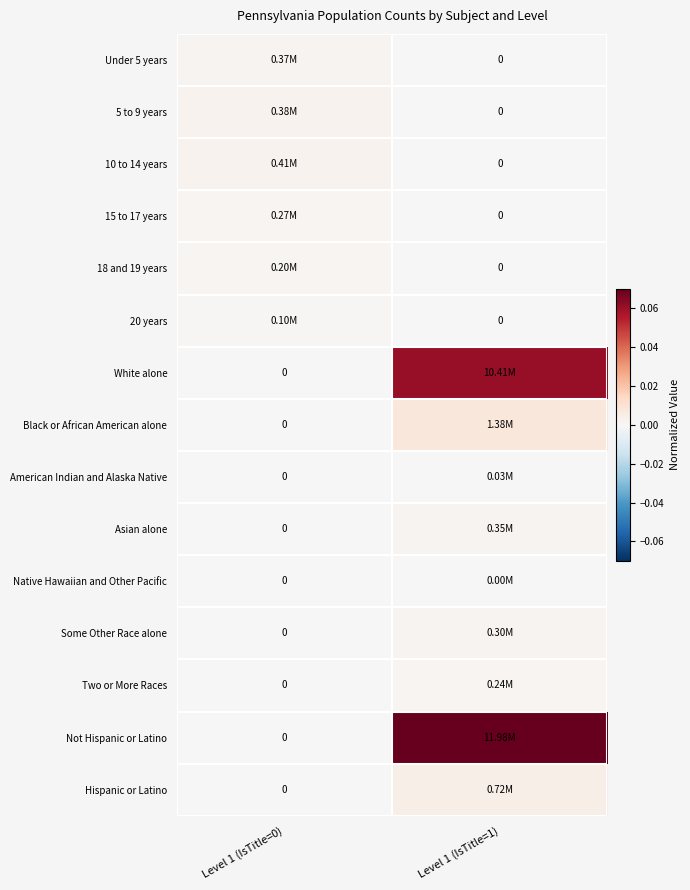

How many series are shown in this chart?

15